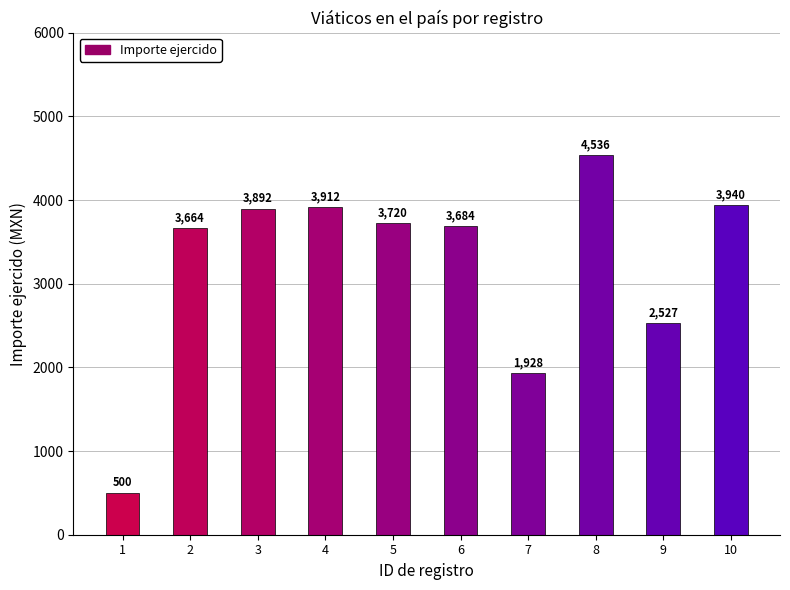

What is the difference between the maximum and minimum values?

4036.0